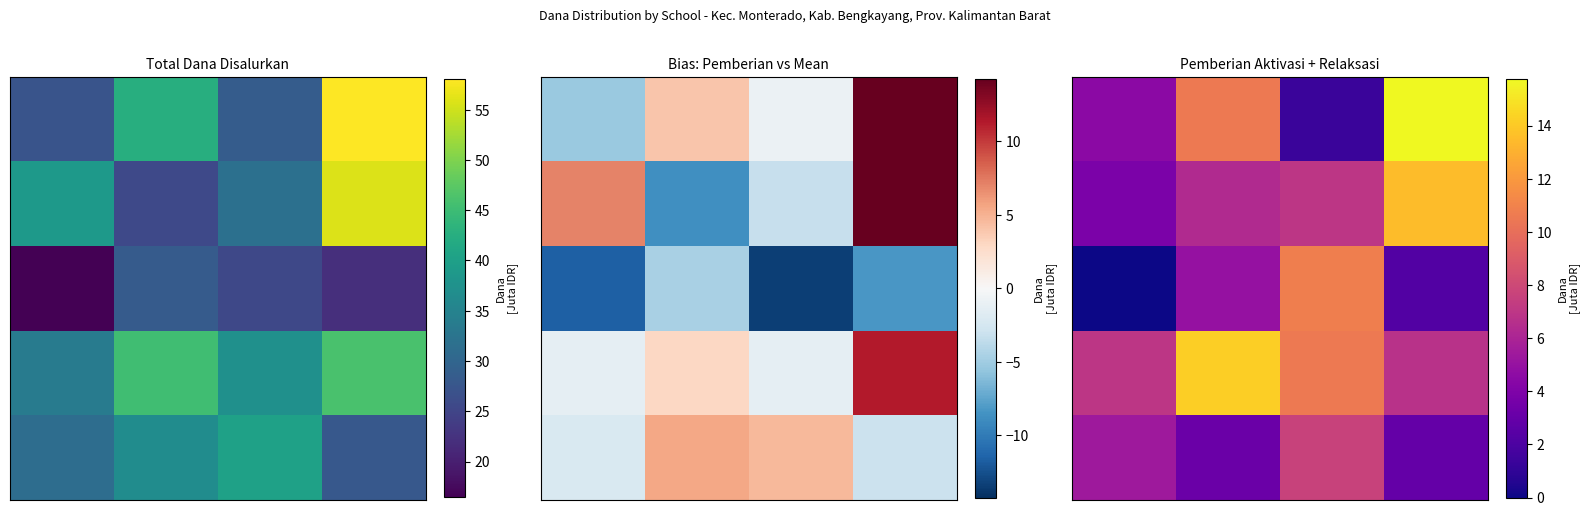

At which category is the sum across all series the highest?

3